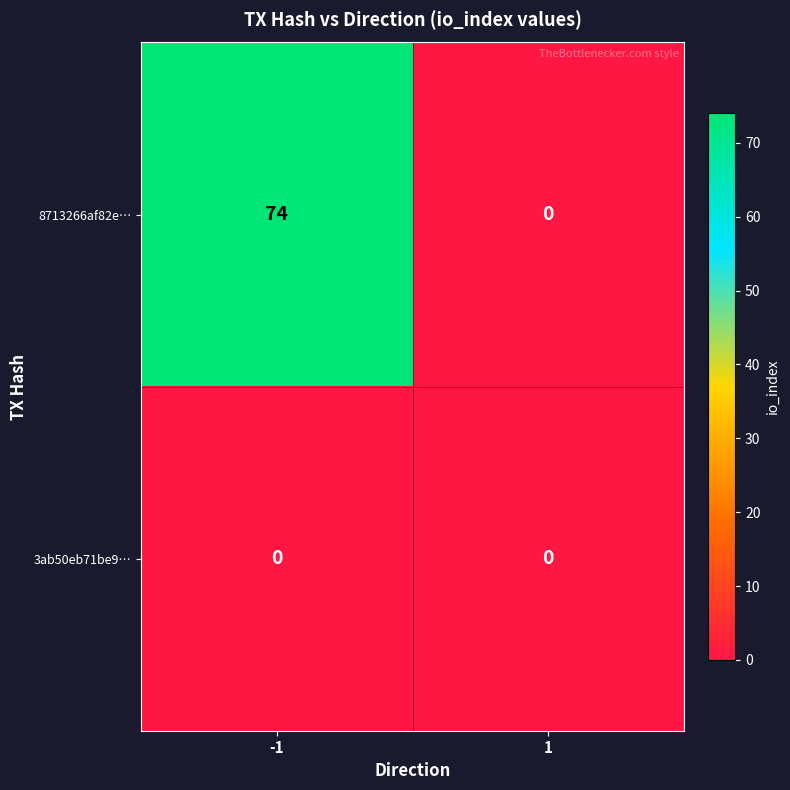

What is the maximum value shown in the chart?

74